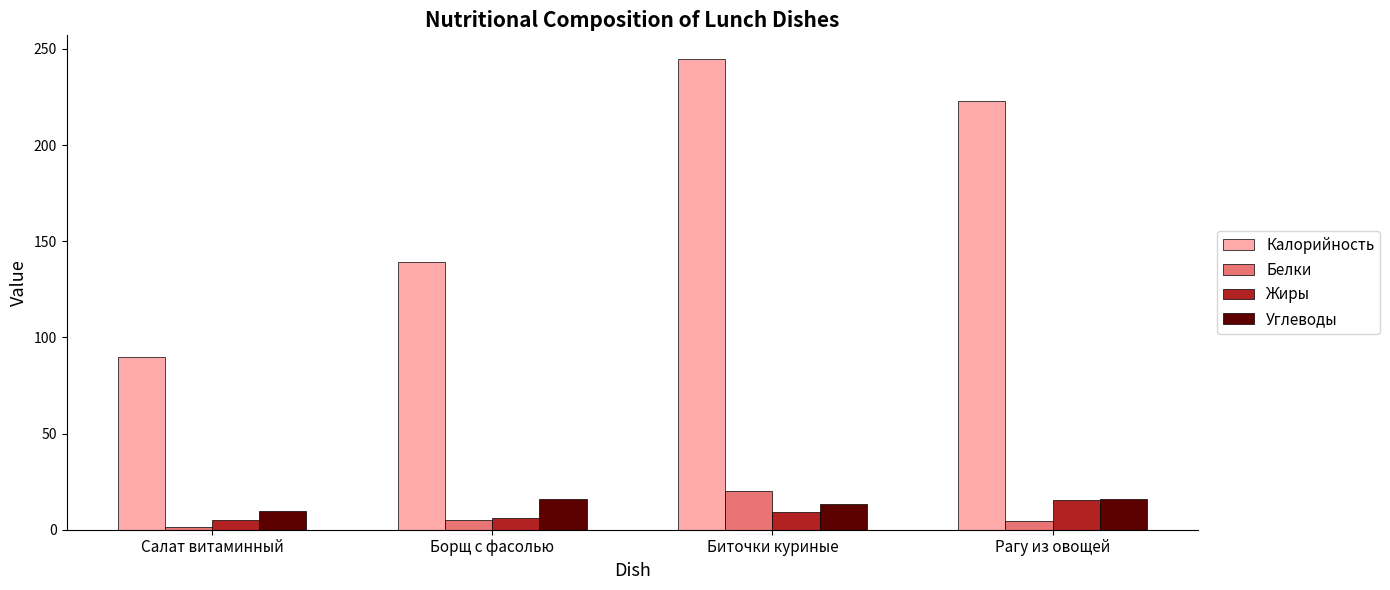

What is the difference between the highest and lowest values at Рагу из овощей?

218.8